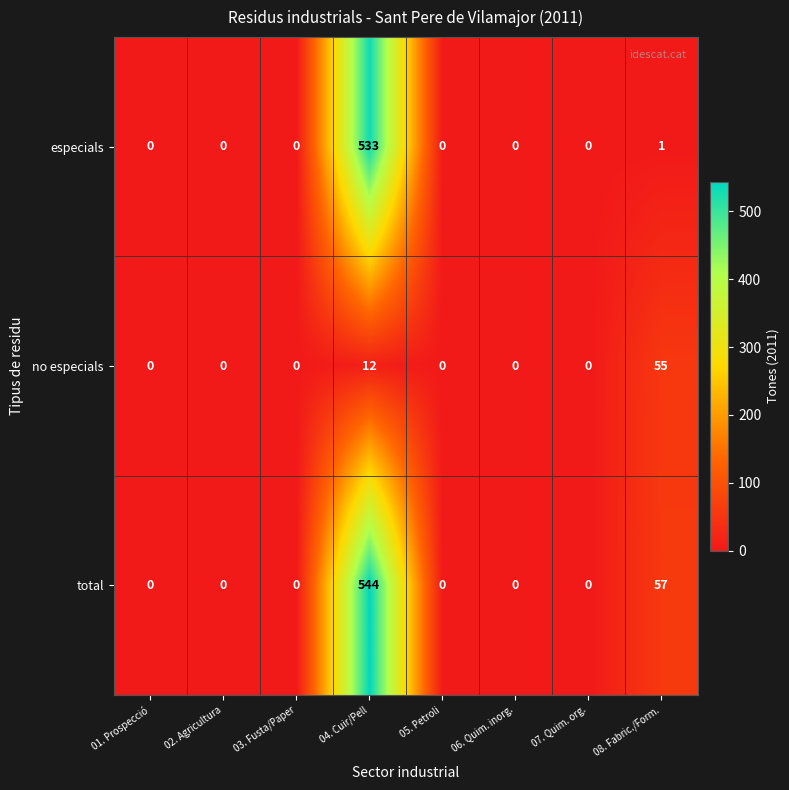

What is the sum of all especials values?

534